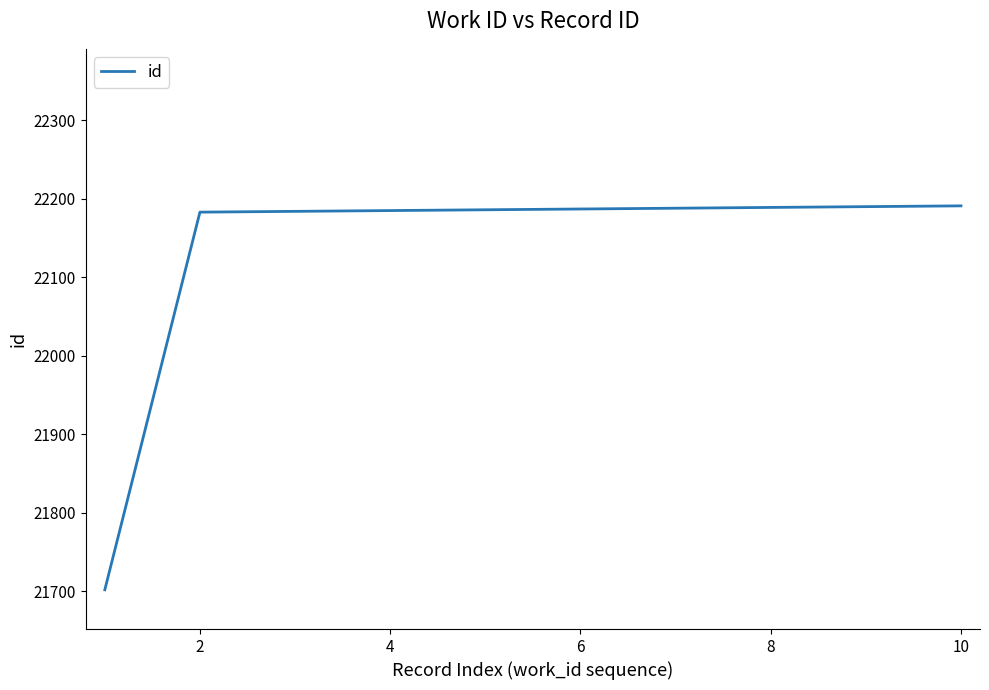

What is the maximum value shown in the chart?

22191